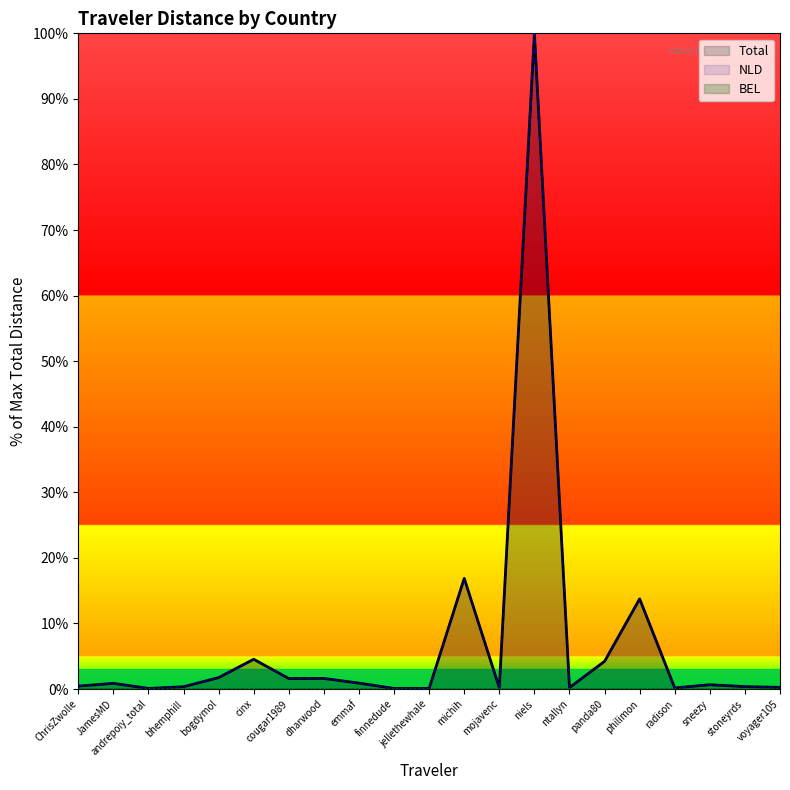

How many series are shown in this chart?

3